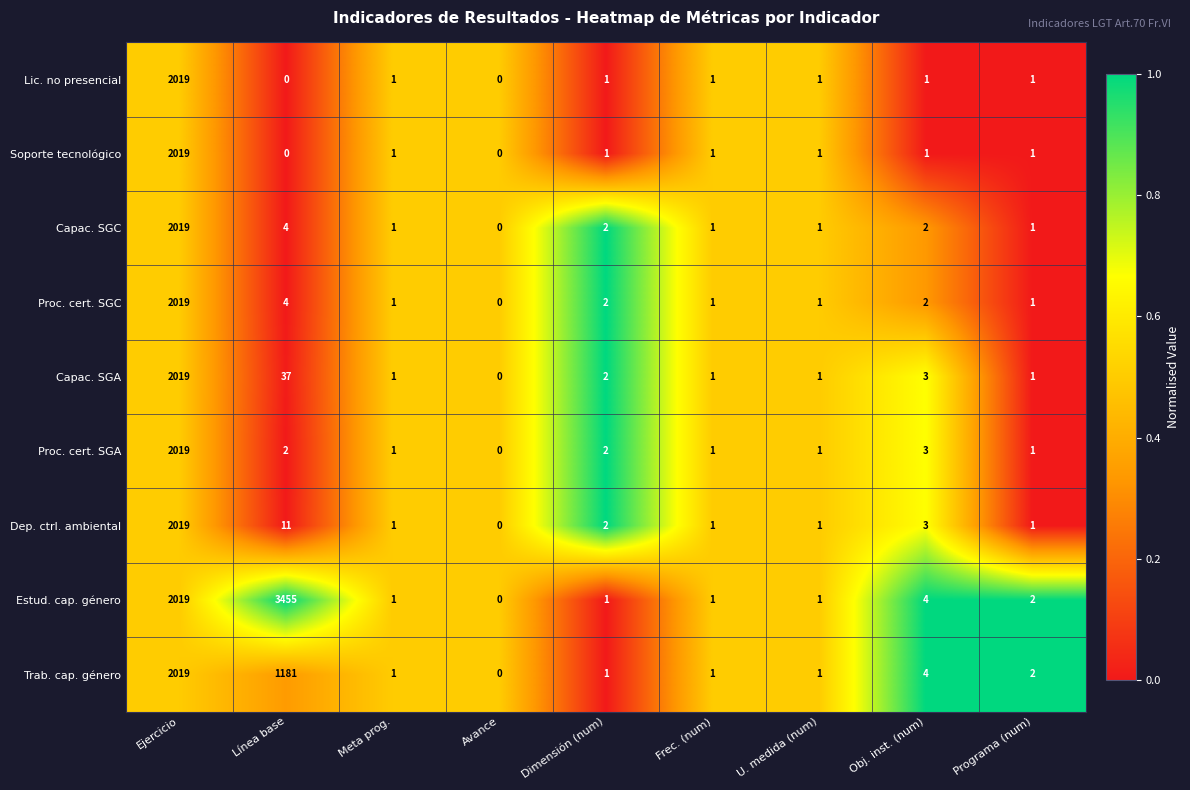

At which label does Lic. no presencial first exceed 1?

Ejercicio